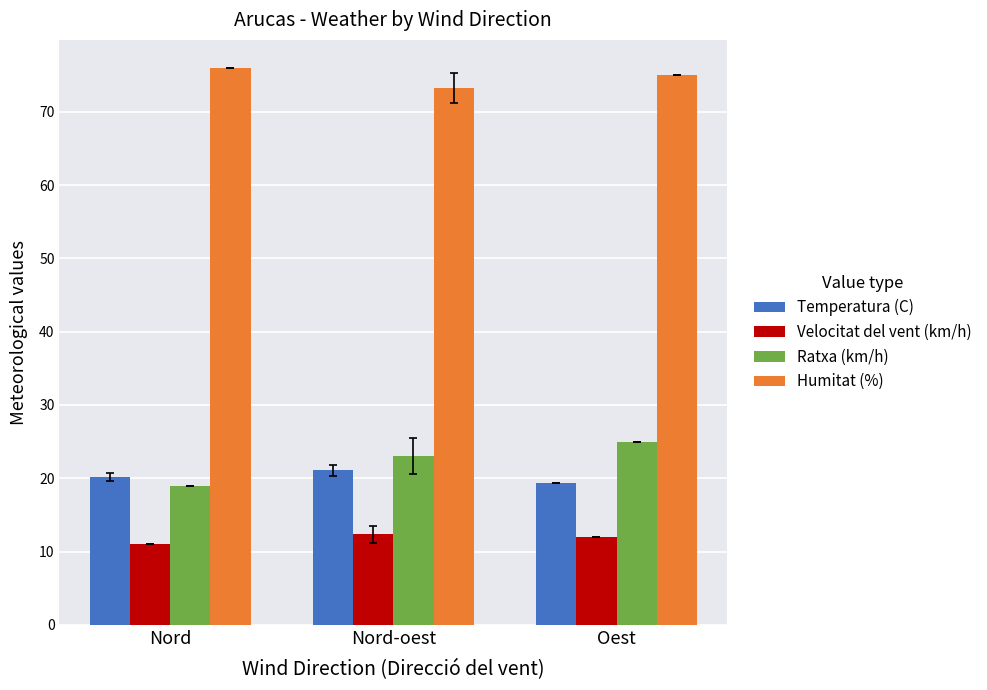

What is the label of the 1st bar from the right?

Oest